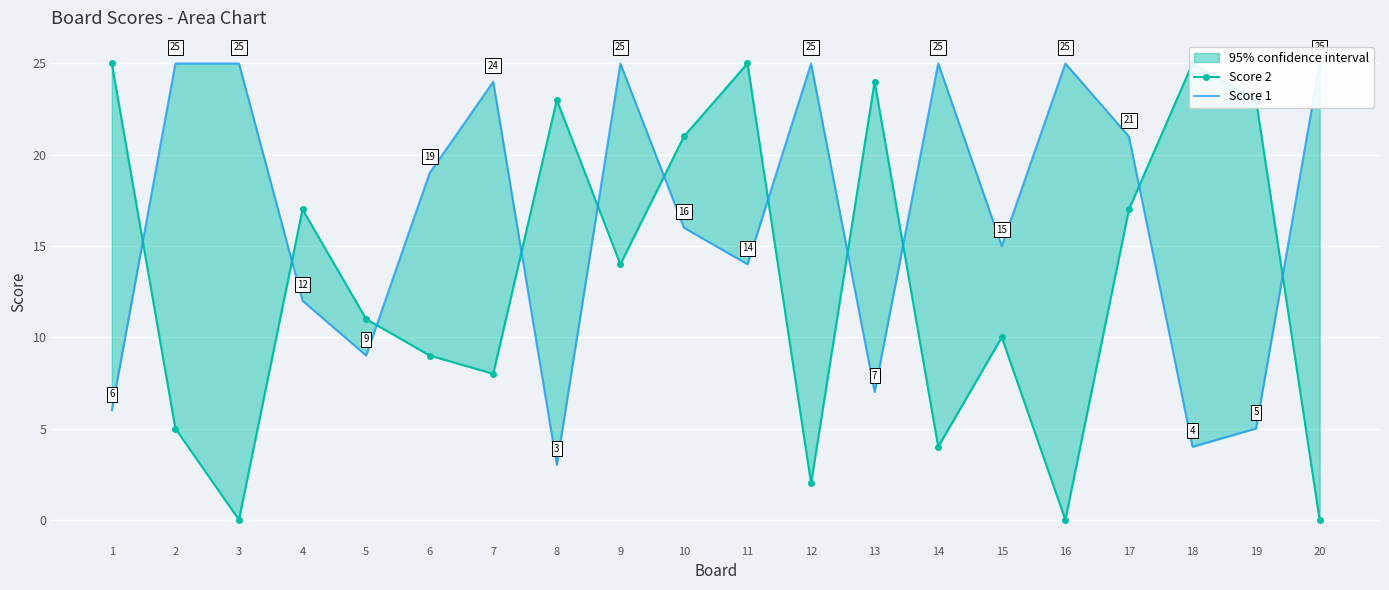

In Score 2, how many points are lower than both neighbors (excluding endpoints)?

6